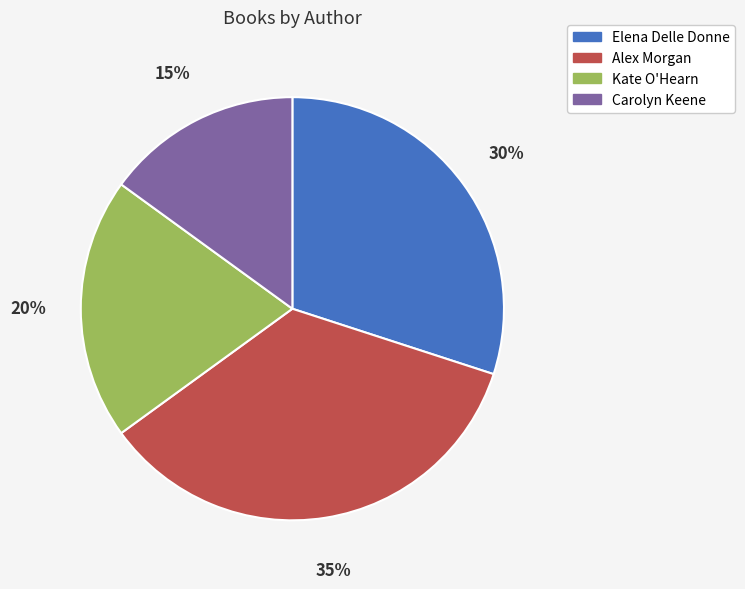

Does any single category account for the majority?

No